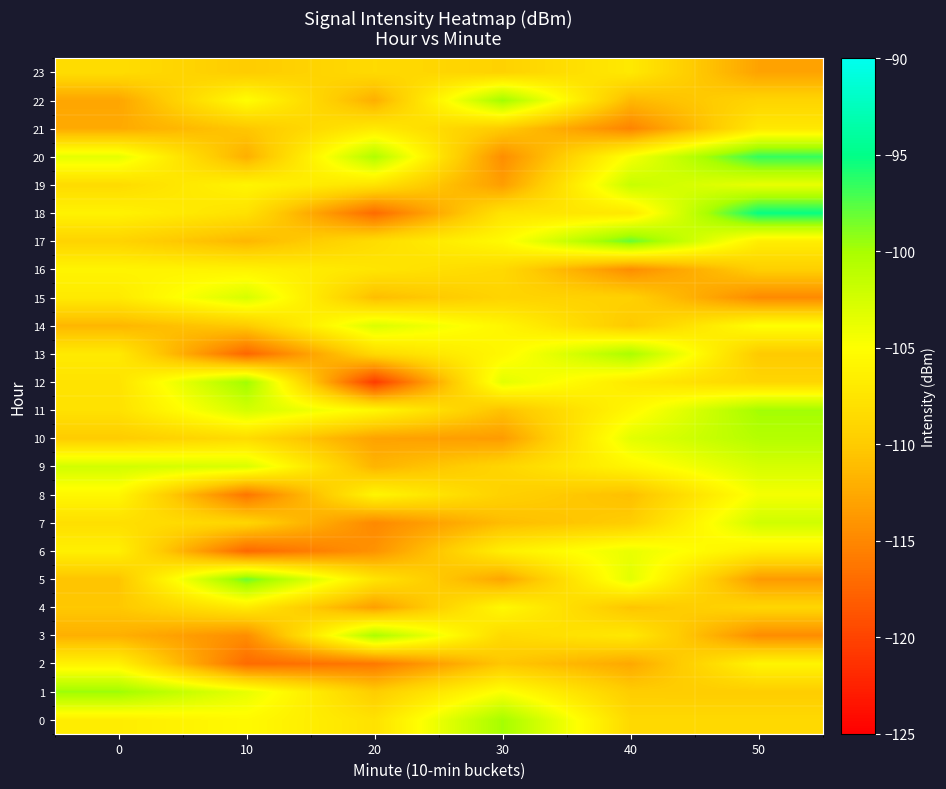

What is the total value across all series at 0?

-2586.1